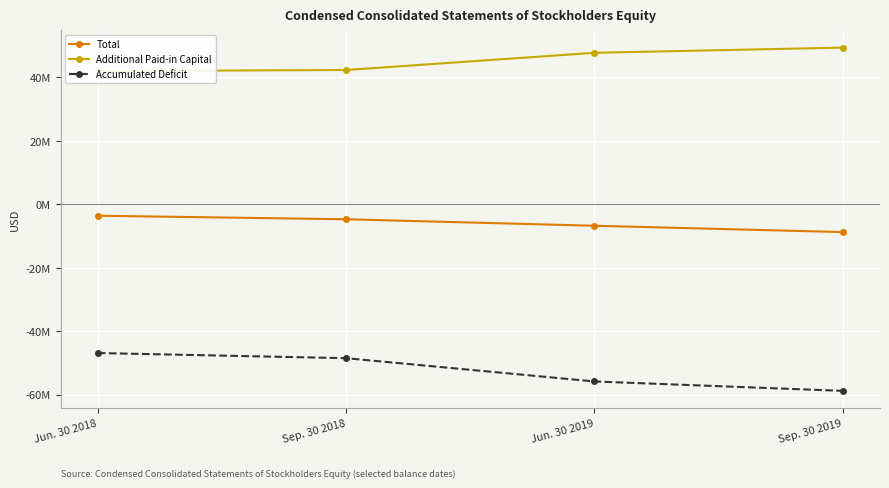

Which series has the largest range (max minus min)?

Accumulated Deficit